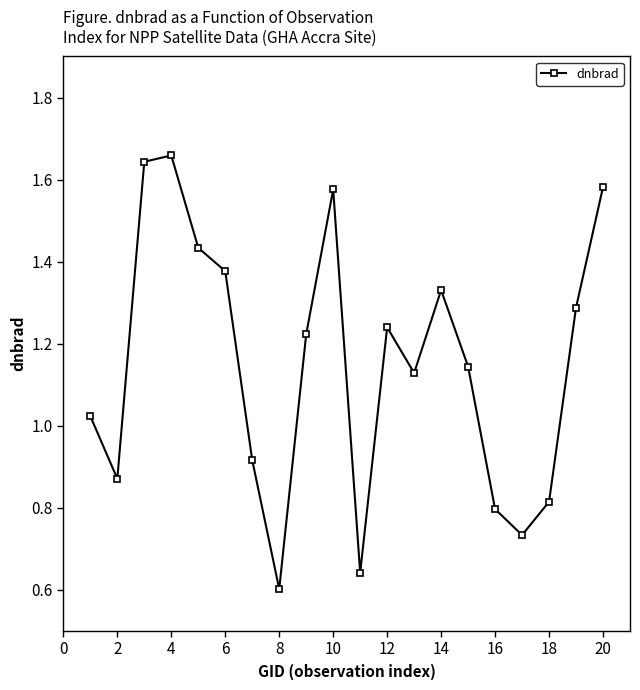

How many lines are shown in the chart?

1